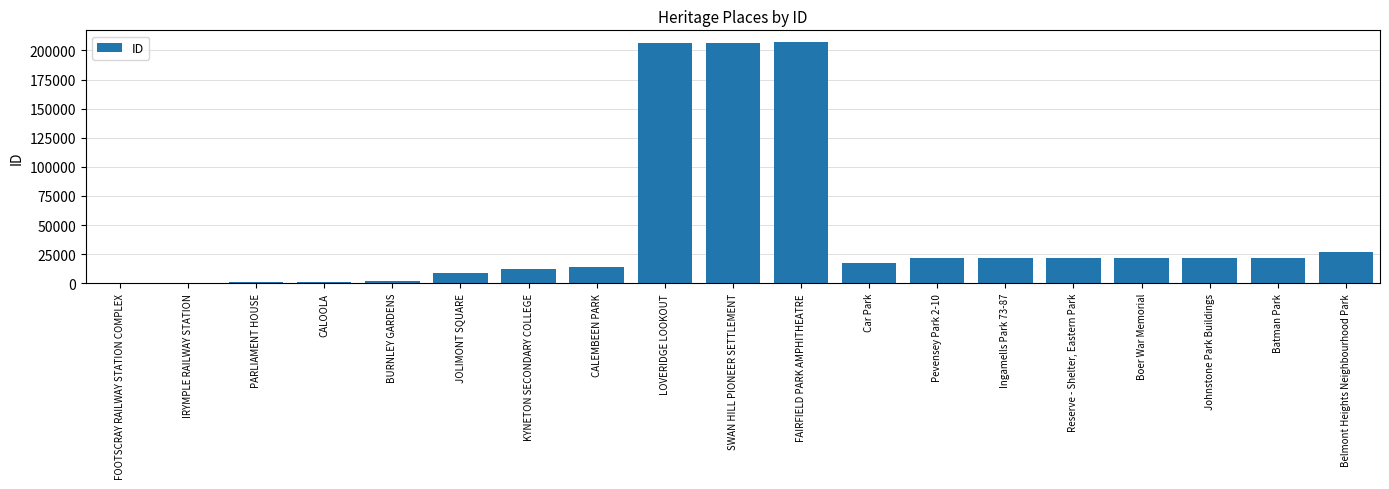

What is the greatest value displayed?

206940